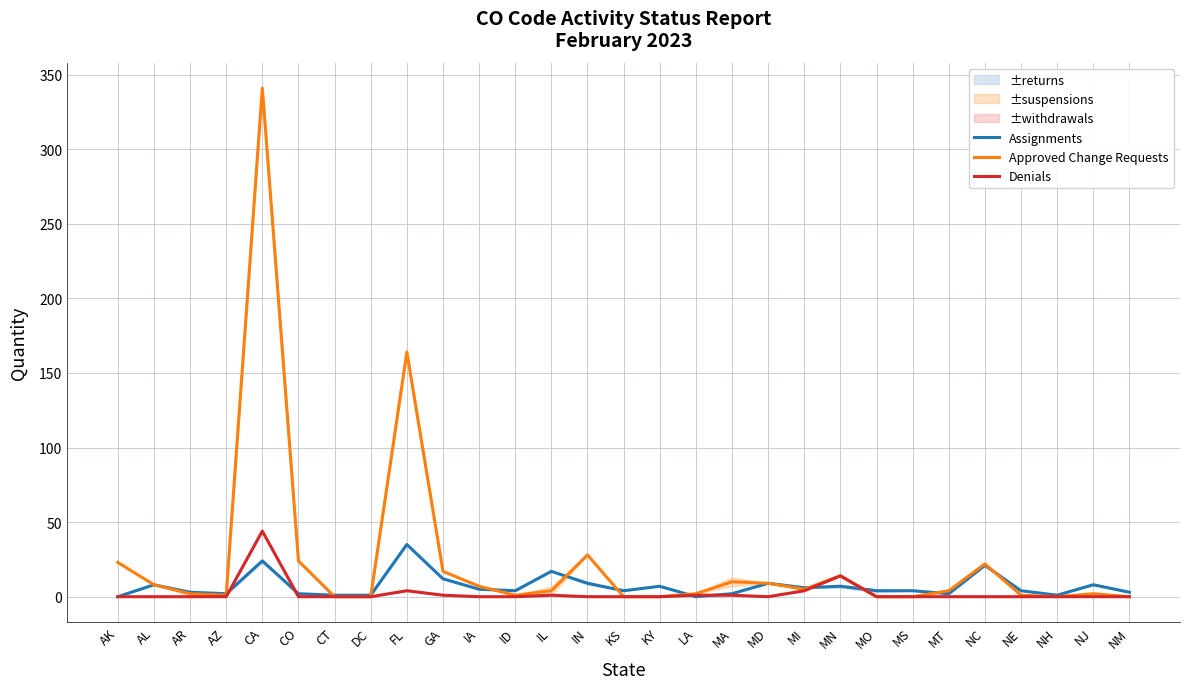

Rank the series at MO from lowest to highest value.

Approved Change Requests, Denials, Assignments